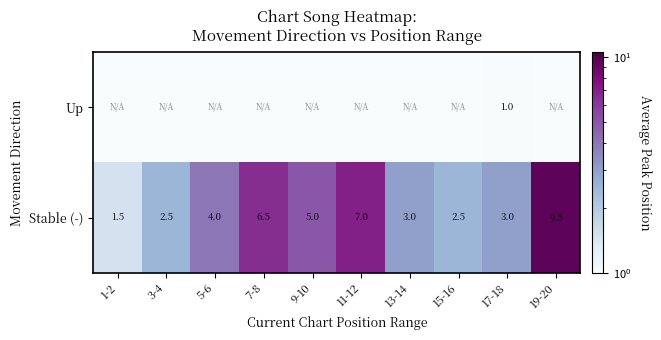

At which label is Stable (-) closest to 5?

9-10